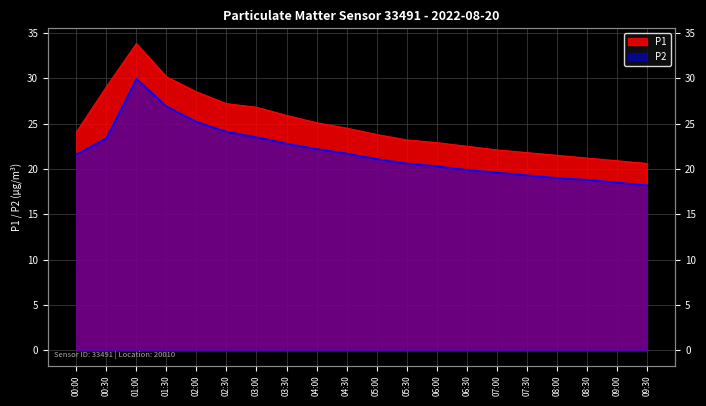

True or false: P2 and P1 intersect in this chart.

False